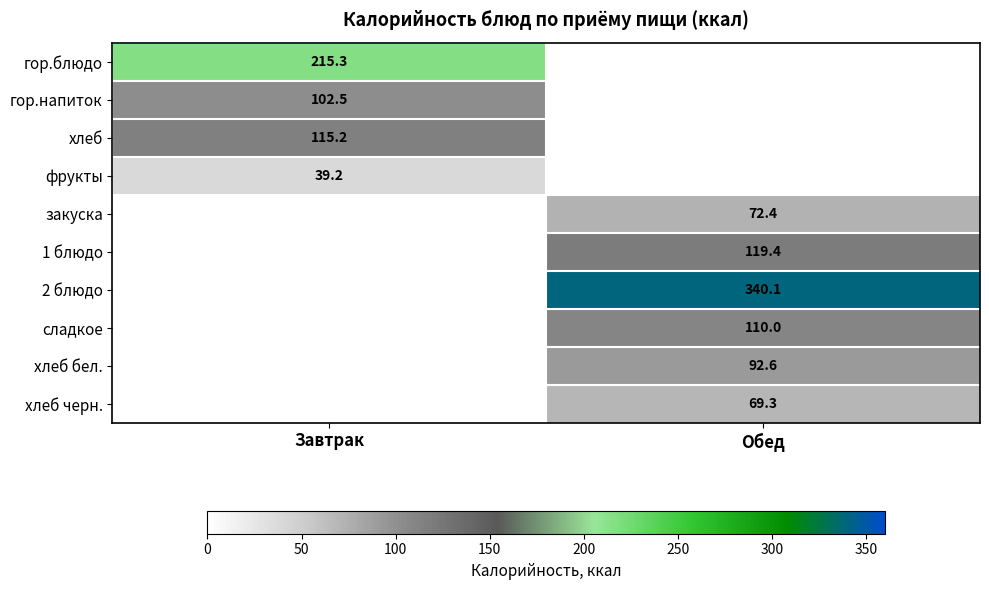

The сладкое series shows 44.7 at Обед. True or false?

False